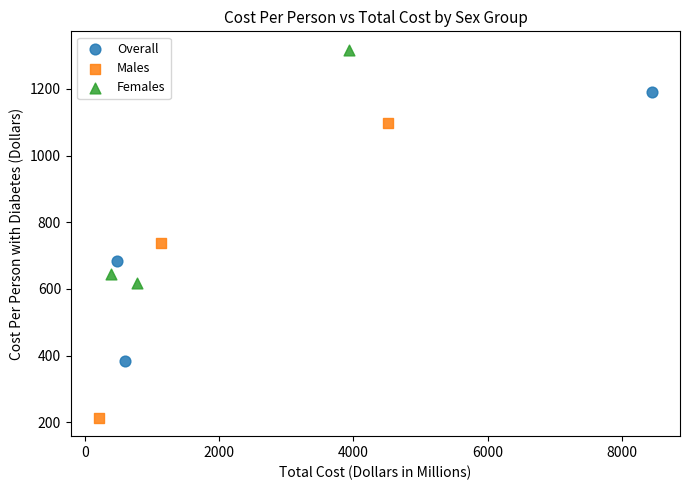

Which series has the largest Y range (max minus min)?

Males